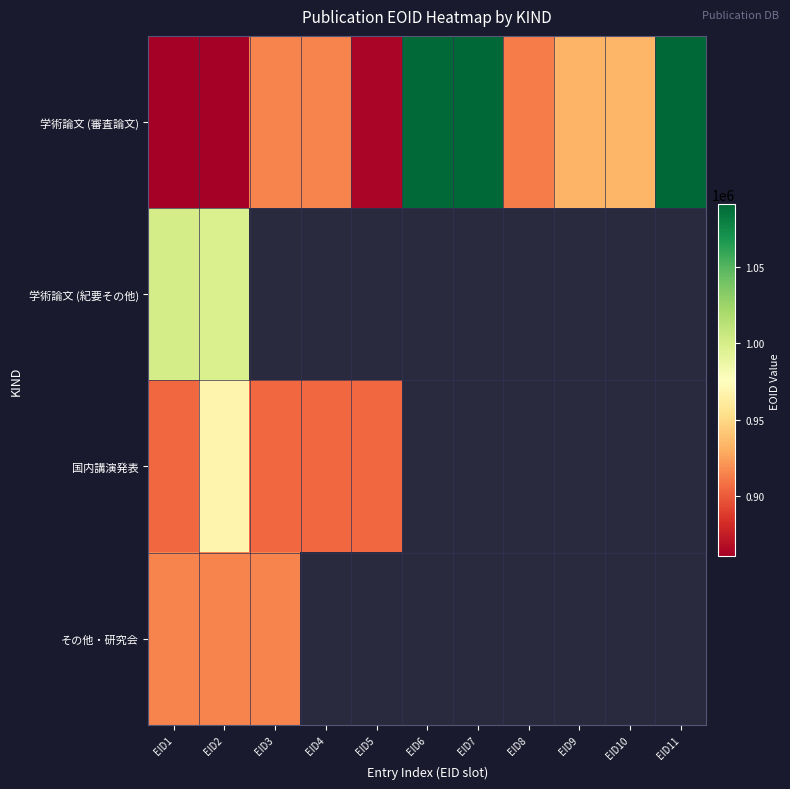

What is the spread (max minus min) of values at EID3?

10270.0